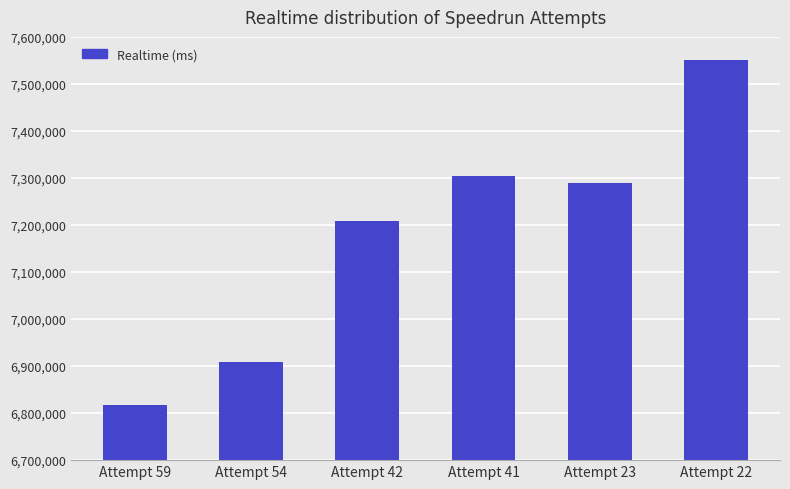

Is it true that the value at Attempt 42 is 12810136?

False